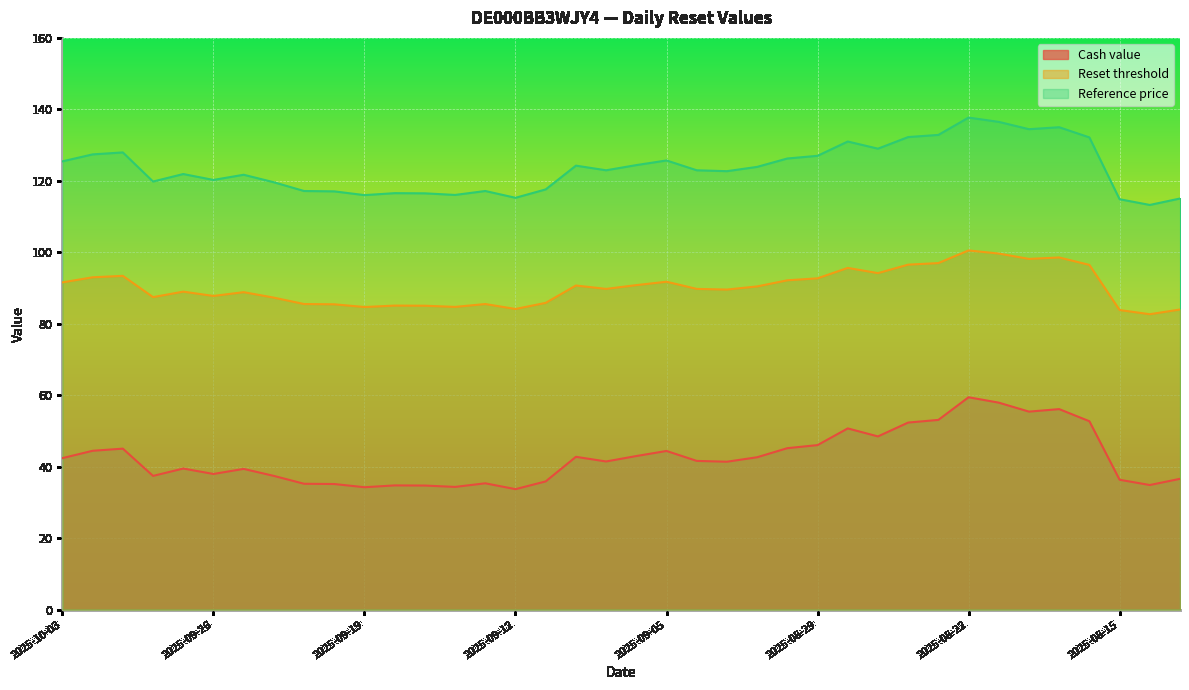

Reading left to right, what are all the values shown in this chart?

Cash value: 42.4	44.5	45.0	37.4	39.5	38.0	39.4	37.4	35.2	35.1	34.2	34.8	34.7	34.3	35.4	33.7	35.9	42.8	41.5	43.0	44.4	41.6	41.4	42.6	45.2	46.0	50.7	48.5	52.4	53.1	59.4	57.9	55.4	56.1	52.7	36.3	34.9	36.6
Reset threshold: 91.6	93.0	93.4	87.5	89.0	87.8	88.8	87.3	85.5	85.4	84.7	85.1	85.0	84.7	85.5	84.1	85.8	90.7	89.8	90.8	91.8	89.8	89.6	90.4	92.2	92.7	95.6	94.2	96.5	97.0	100.5	99.6	98.1	98.5	96.5	83.8	82.7	84.0
Reference price: 125.5	127.4	128.0	119.8	121.9	120.2	121.7	119.6	117.2	117.0	116.0	116.5	116.5	116.0	117.2	115.2	117.6	124.2	123.0	124.4	125.7	123.0	122.7	123.9	126.2	127.0	131.0	129.0	132.2	132.8	137.7	136.5	134.4	135.0	132.2	114.8	113.2	115.0